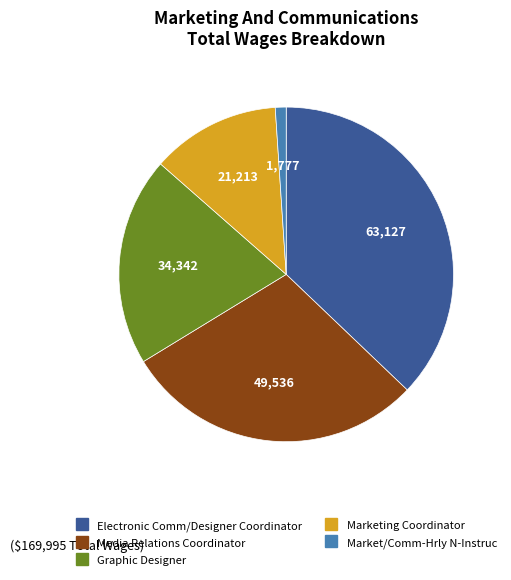

Combined, do Graphic Designer and Marketing Coordinator account for over 50%?

No